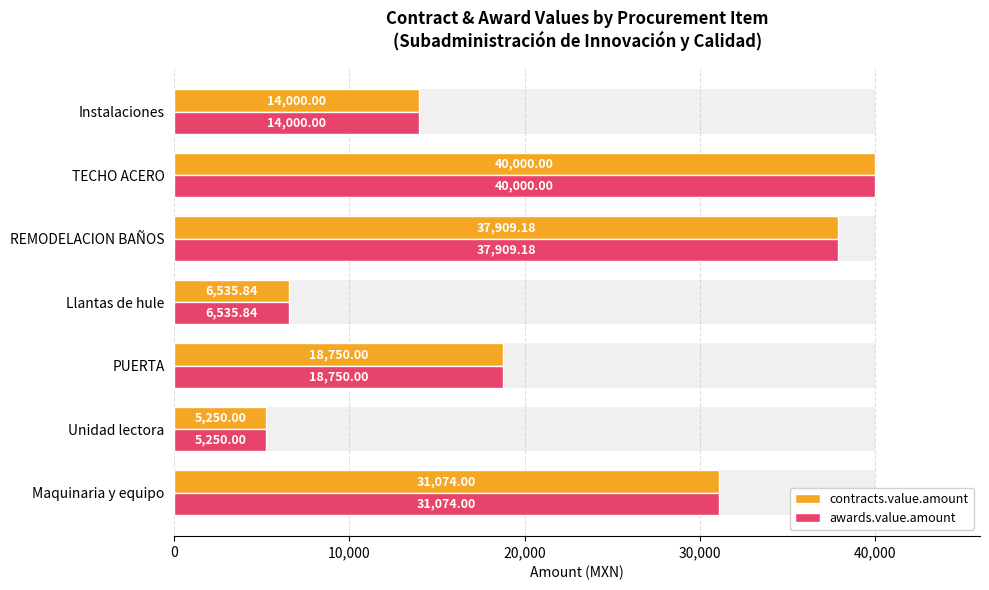

What is the minimum value shown in the chart?

5250.0